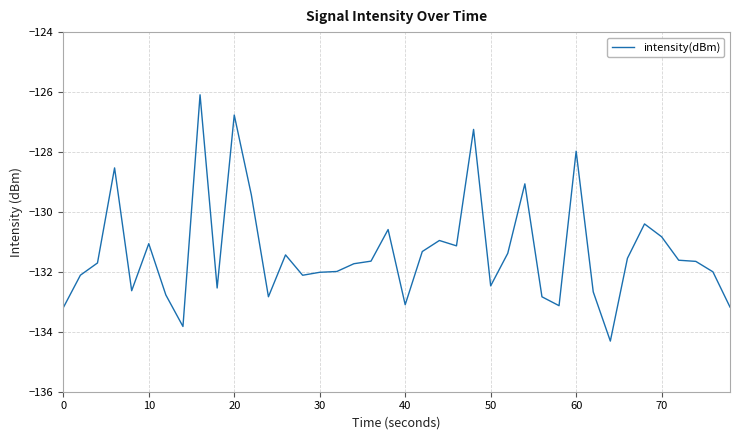

What is the greatest value displayed?

-126.1